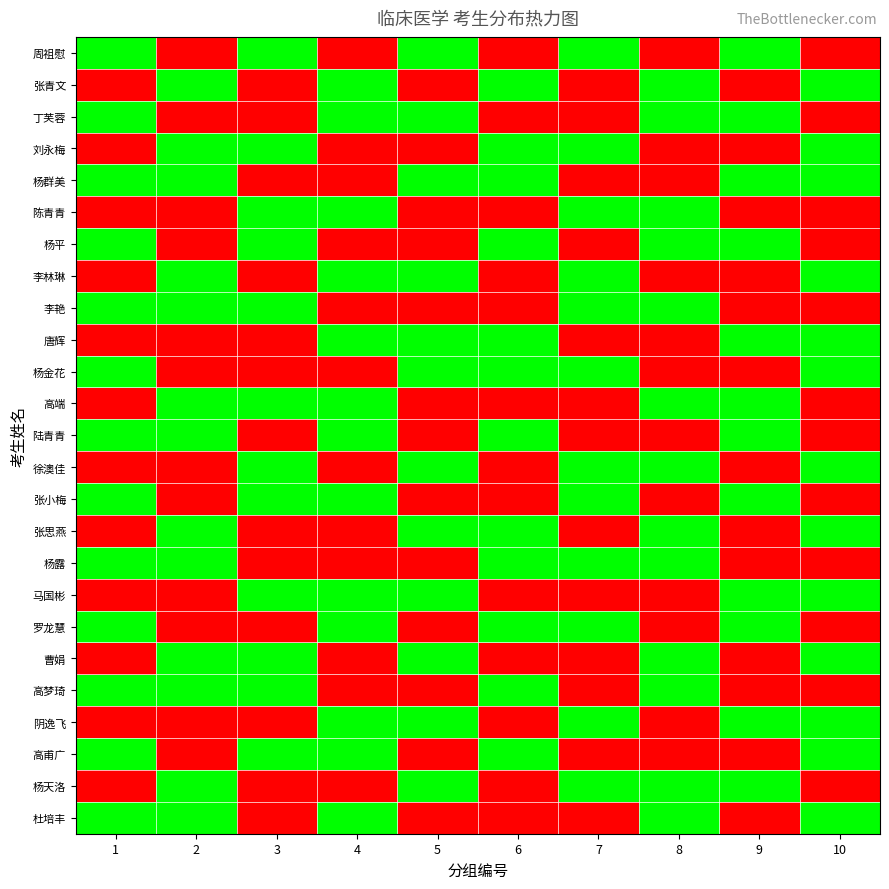

At 10, list the series in order from largest to smallest.

张青文, 刘永梅, 杨群美, 李林琳, 唐辉, 杨金花, 徐澳佳, 张思燕, 马国彬, 曹娟, 阴逸飞, 高甫广, 杜培丰, 周祖慰, 丁芙蓉, 陈青青, 杨平, 李艳, 高端, 陆青青, 张小梅, 杨露, 罗龙慧, 高梦琦, 杨天洛